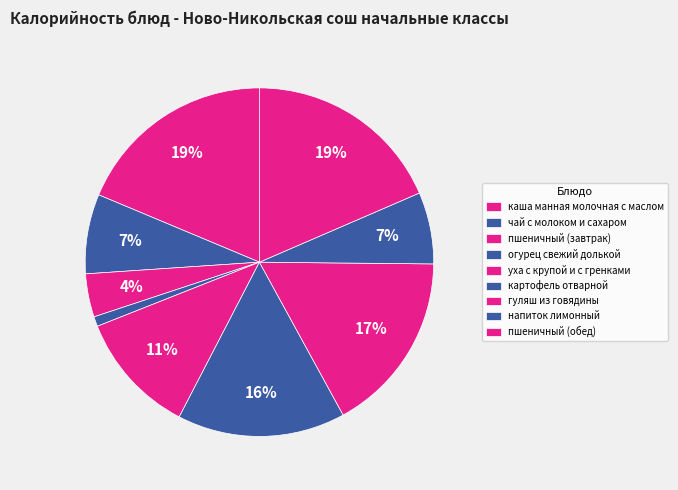

To the nearest percent, what percentage of the pie is уха с крупой и с гренками?

11%